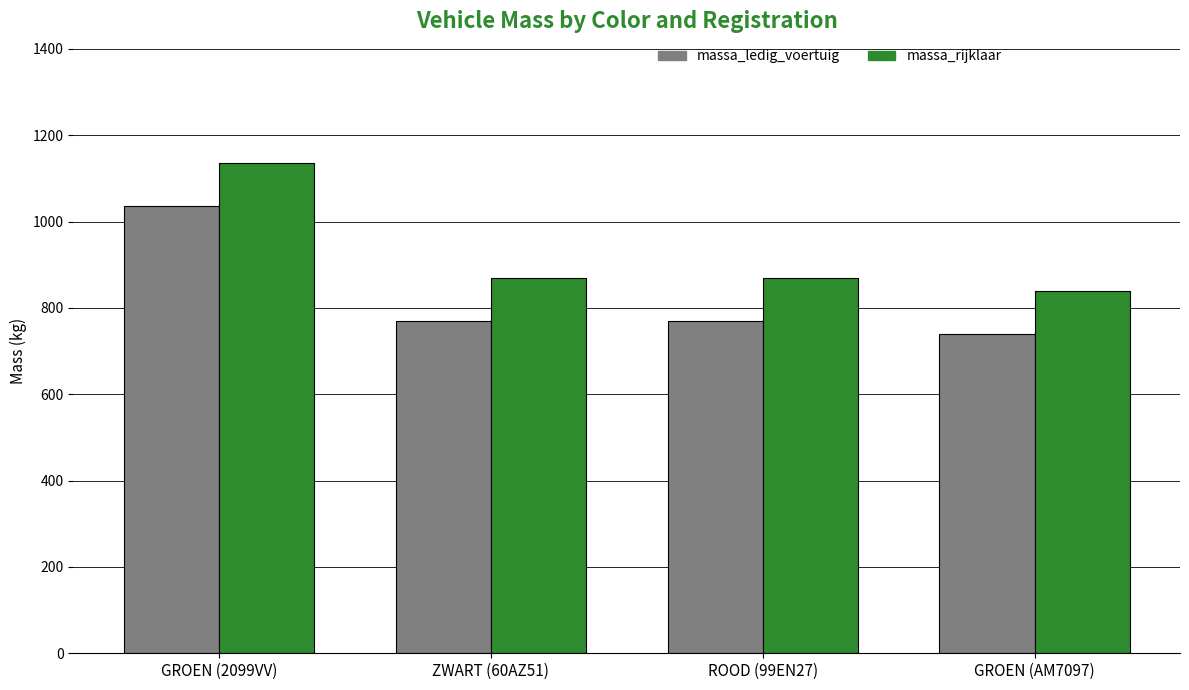

What are all the series names shown in the legend?

massa_ledig_voertuig, massa_rijklaar